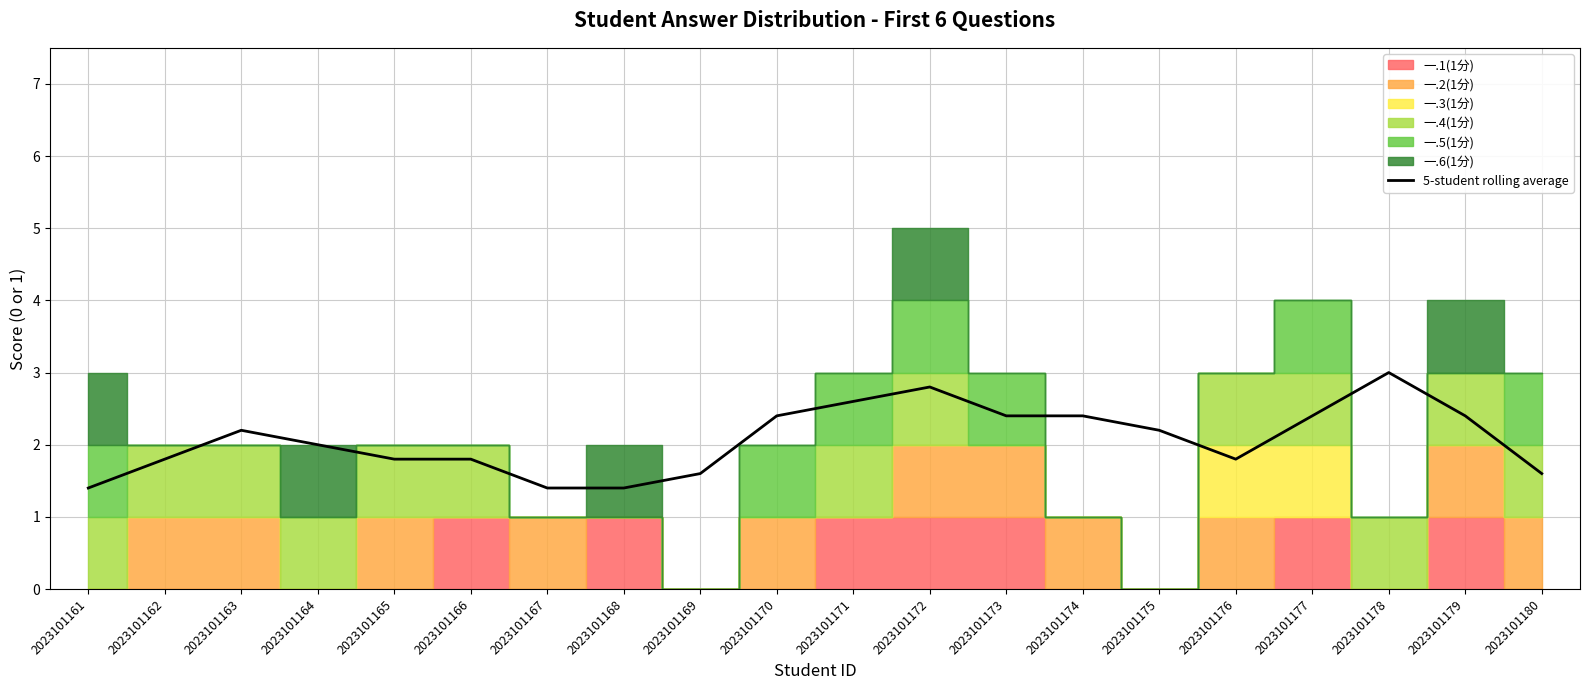

What is the difference between the maximum and second lowest values?

1.6